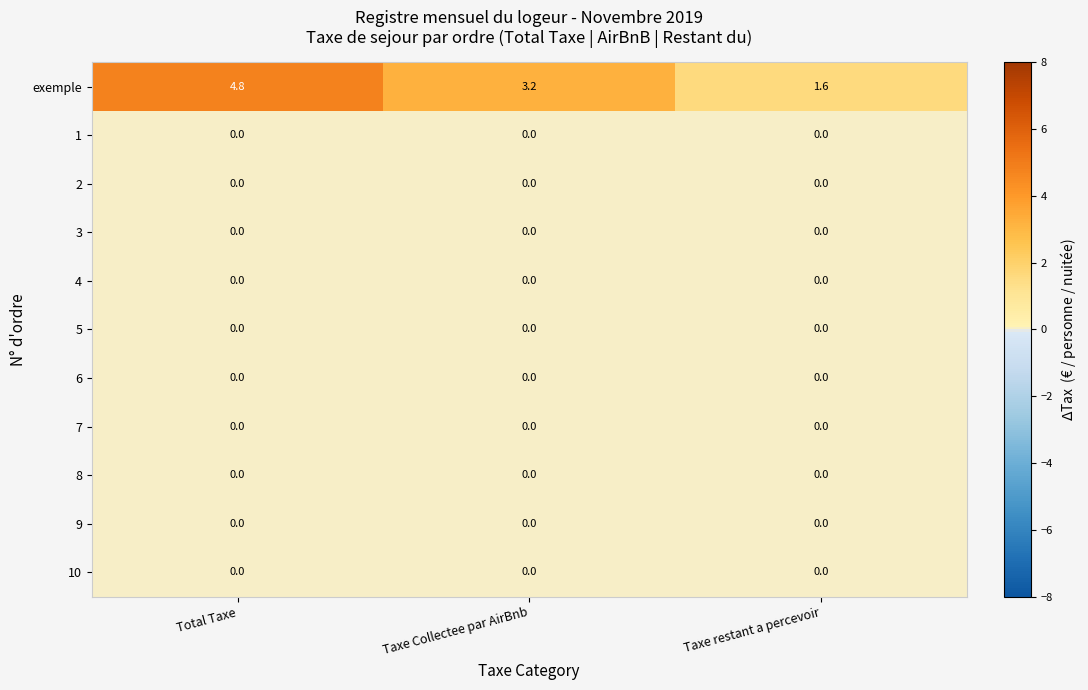

Which series has the largest total across all categories?

exemple